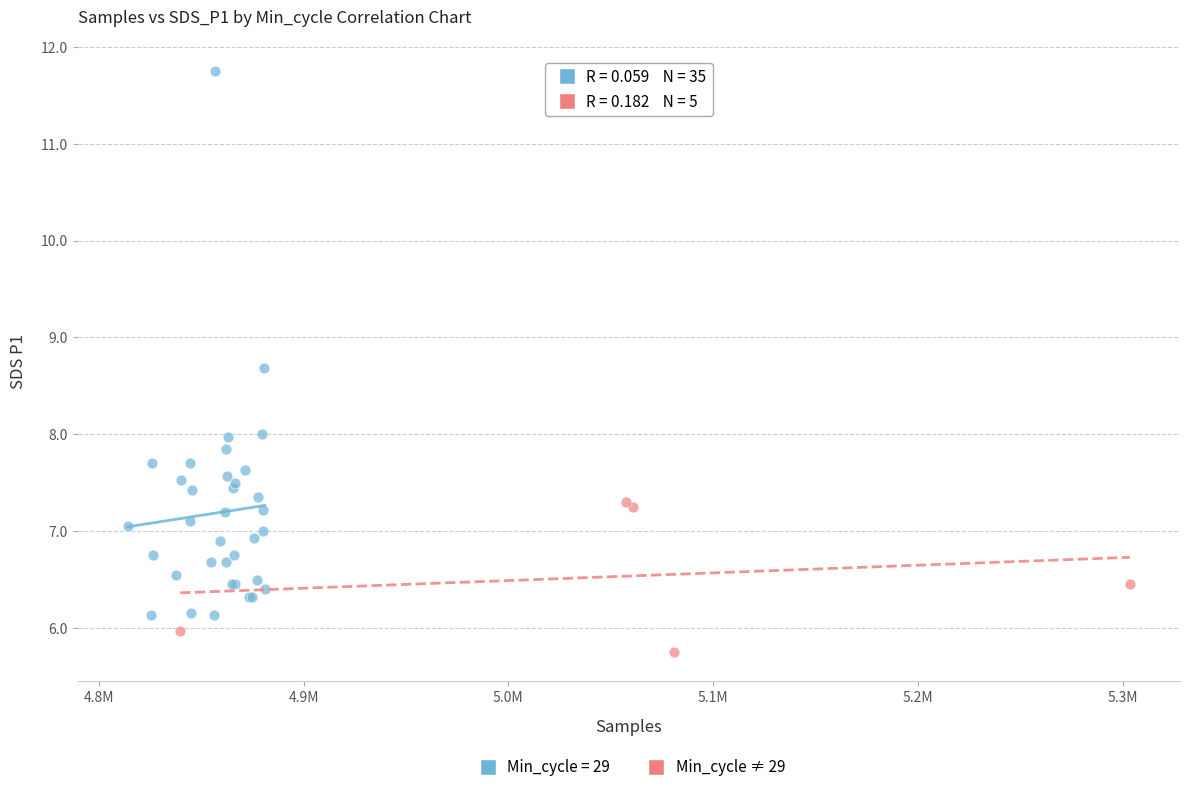

Which series reaches the minimum Y coordinate?

Min_cycle ≠ 29